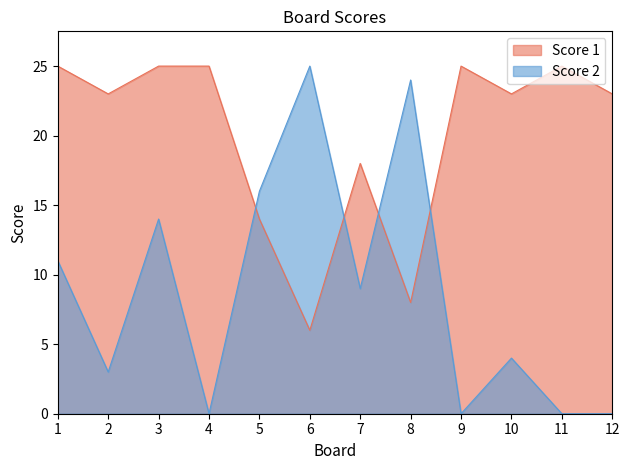

Does the chart display data point markers on the line(s)?

No